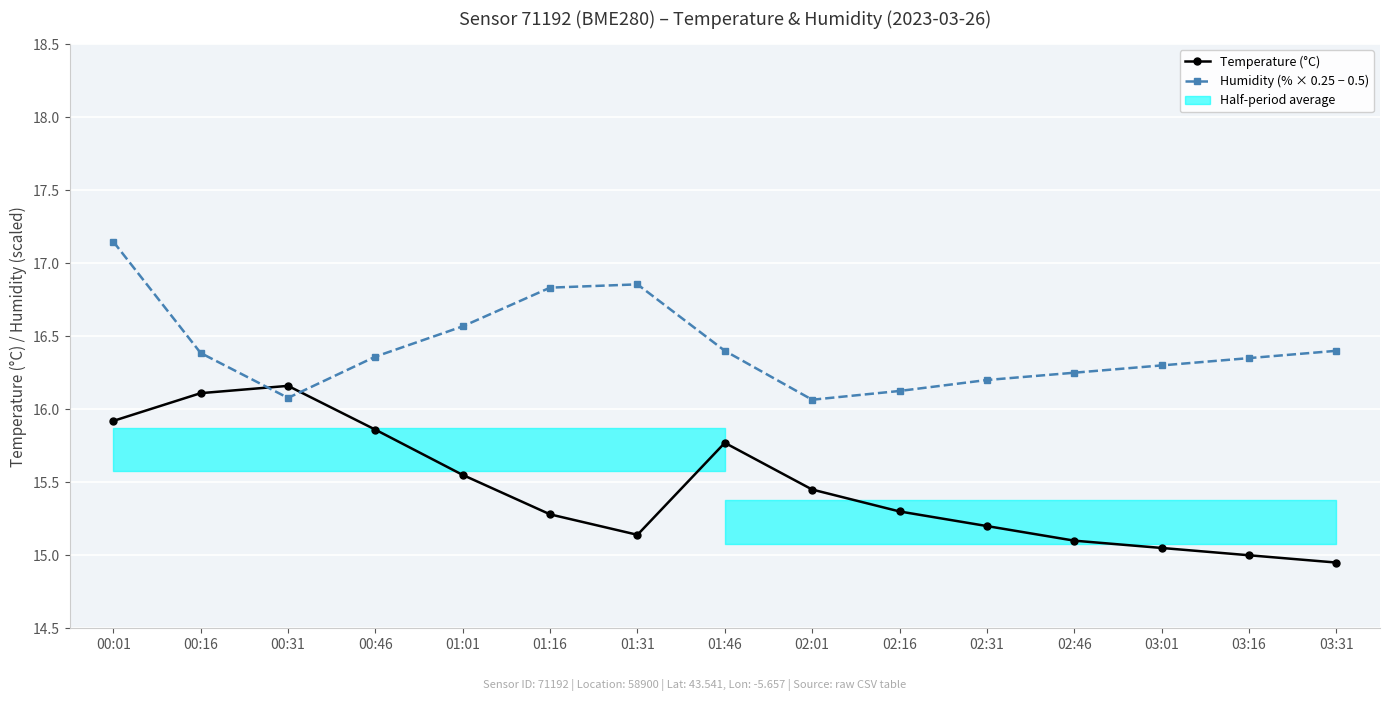

What is the label of the 12th point from the right?

00:46